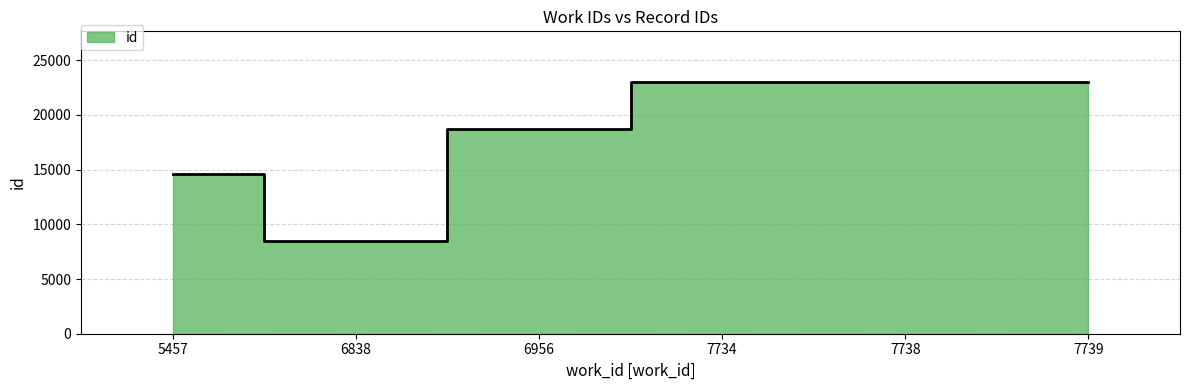

List the labels in order of value, smallest first.

6838, 5457, 6956, 7734, 7738, 7739